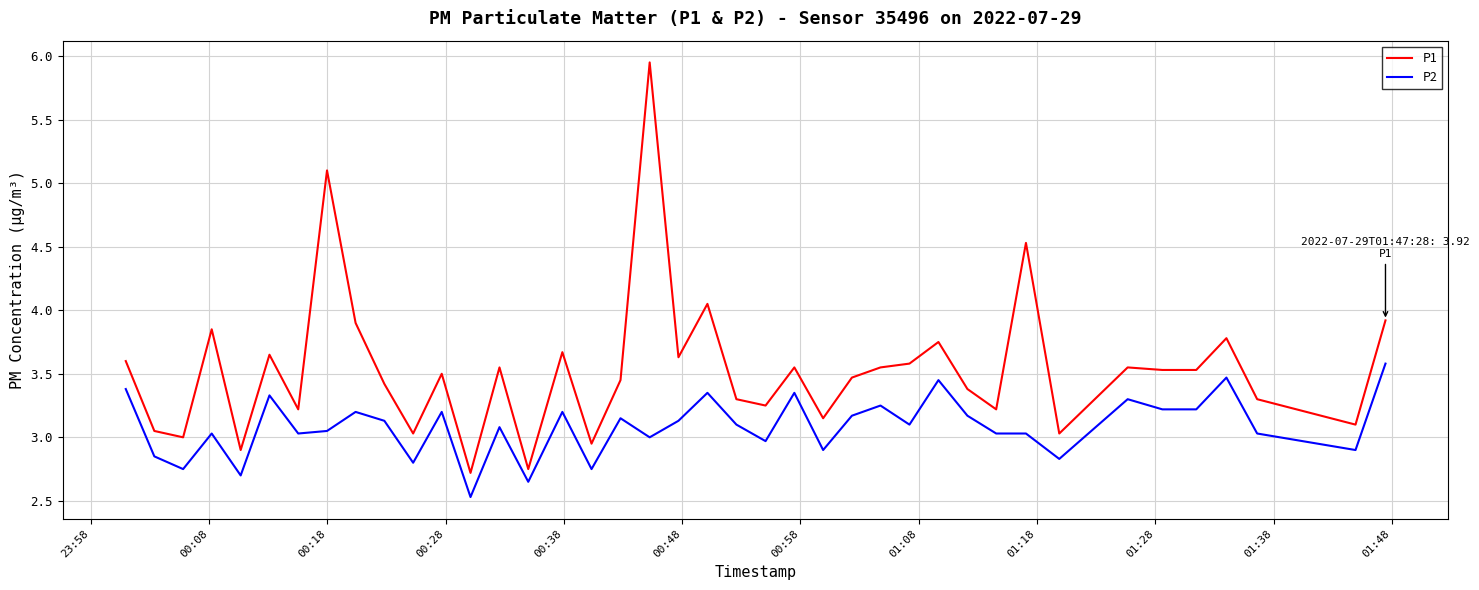

Is this an area chart (filled region under the line)?

No